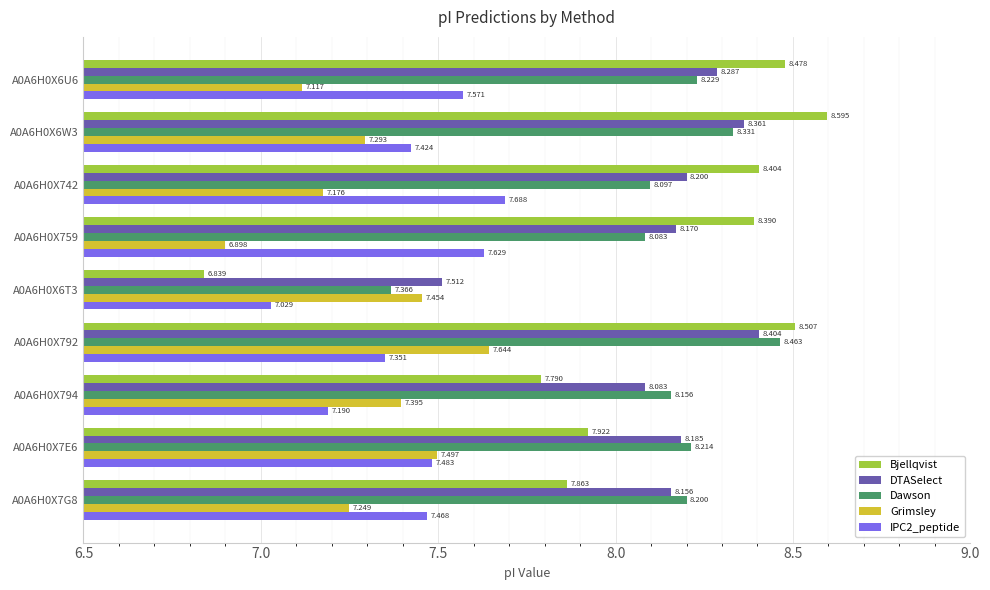

At which label does Dawson reach its peak?

A0A6H0X792